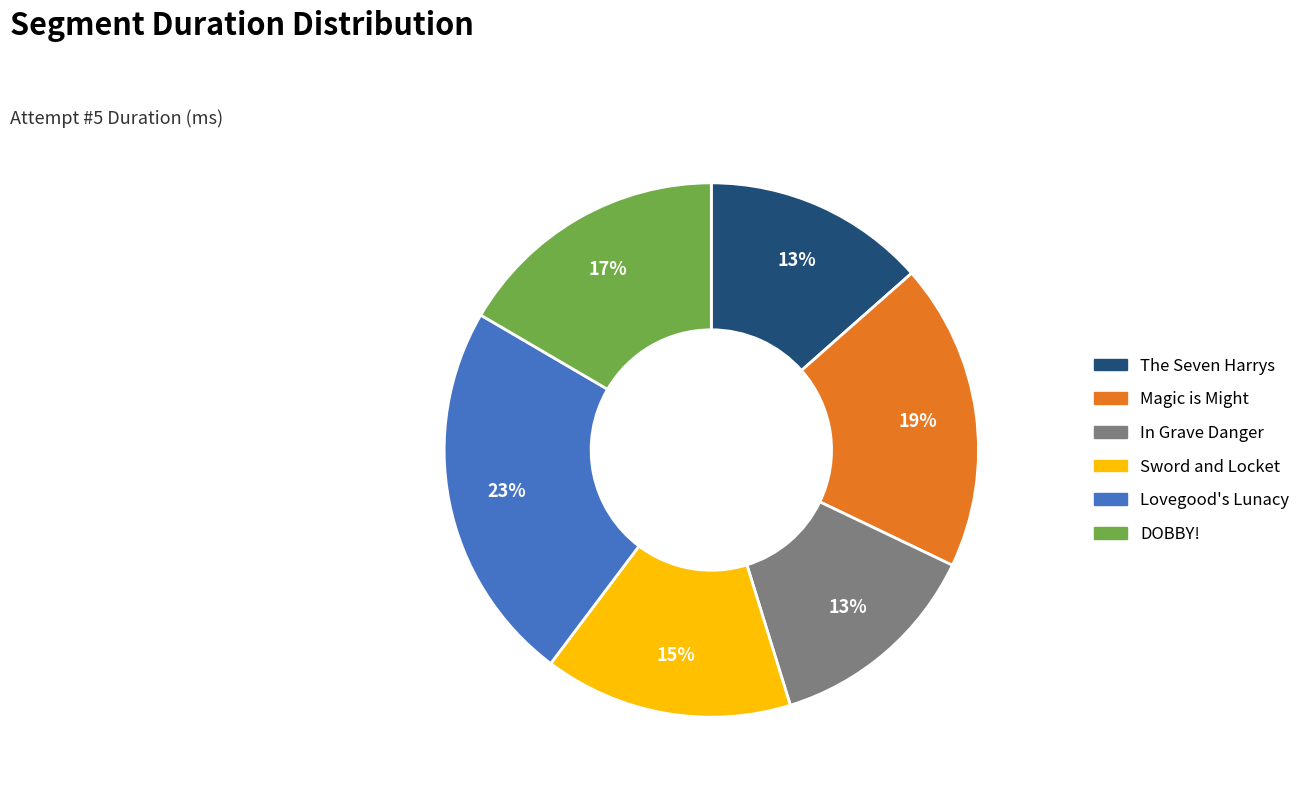

Is it true that Magic is Might is 29% of the pie?

False